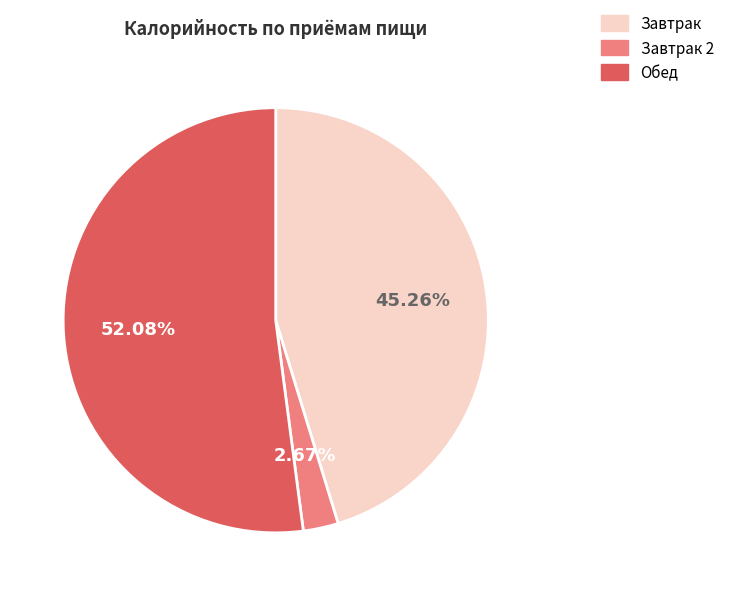

Combined, do Обед and Завтрак account for over 50%?

Yes